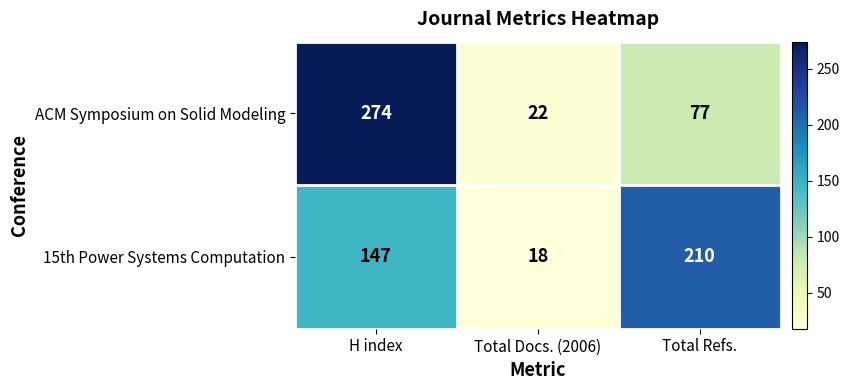

How many distinct data groups are displayed?

2